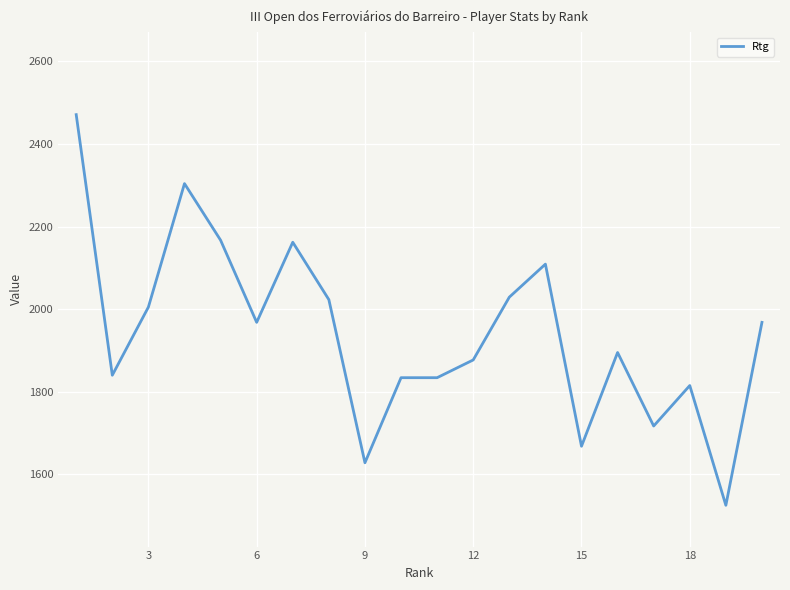

What is the greatest value displayed?

2471